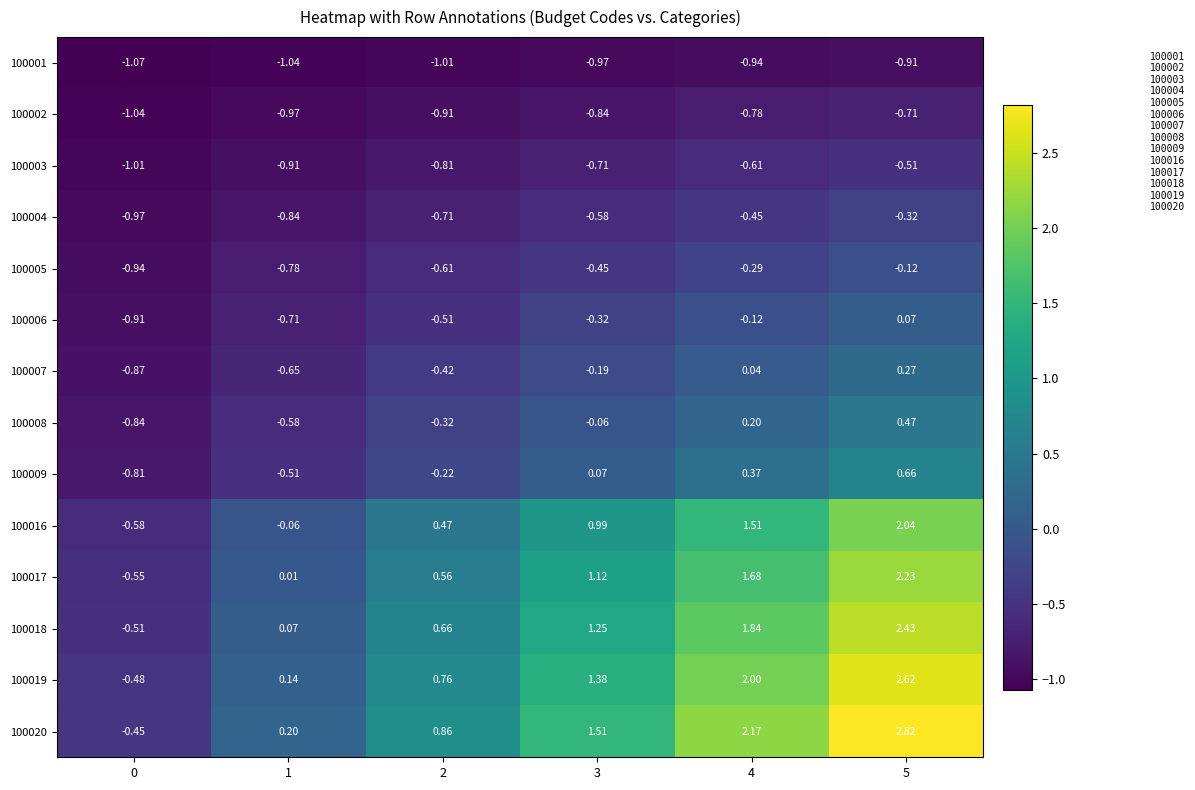

Which series has the largest total across all categories?

100020